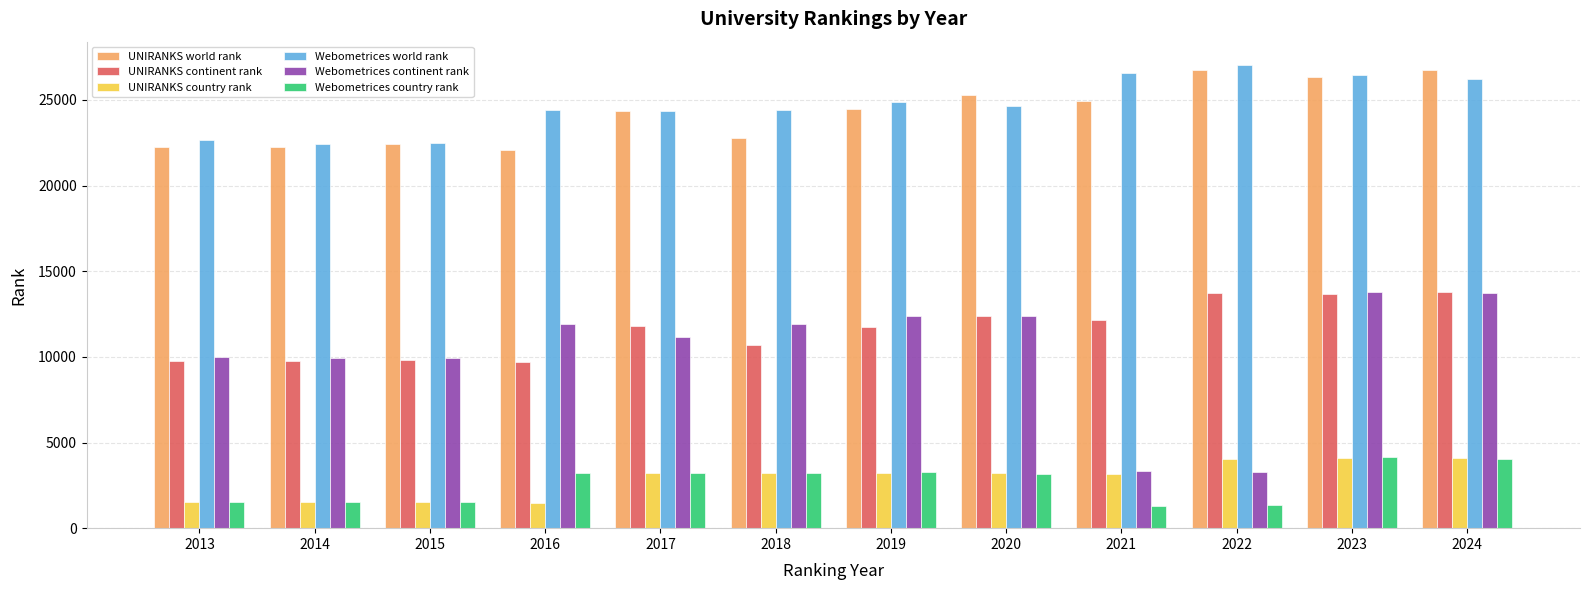

What is the spread (max minus min) of values at 2018?

21233